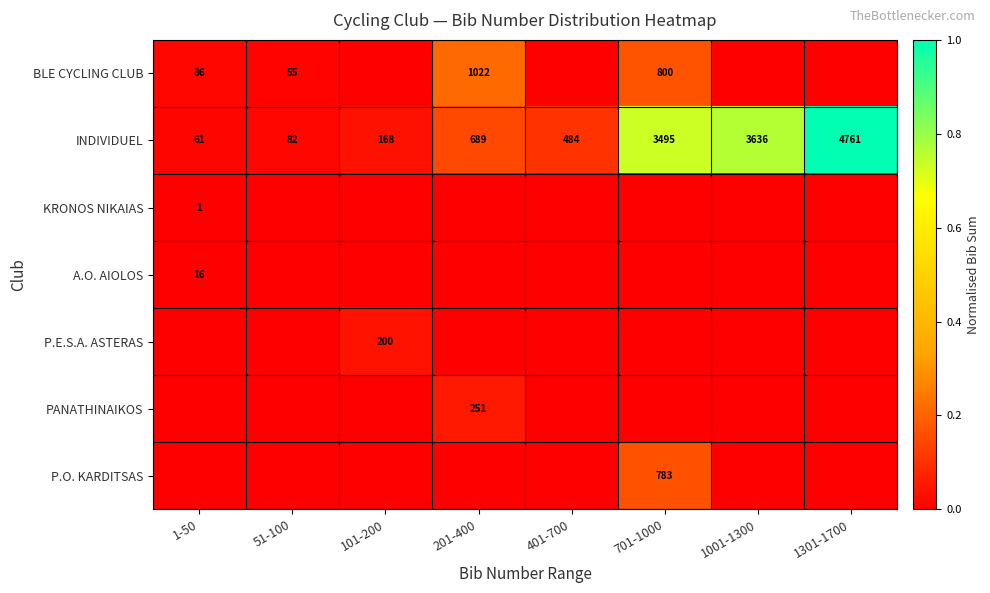

What is the sum of the INDIVIDUEL values at 1-50 and 1301-1700?

4822